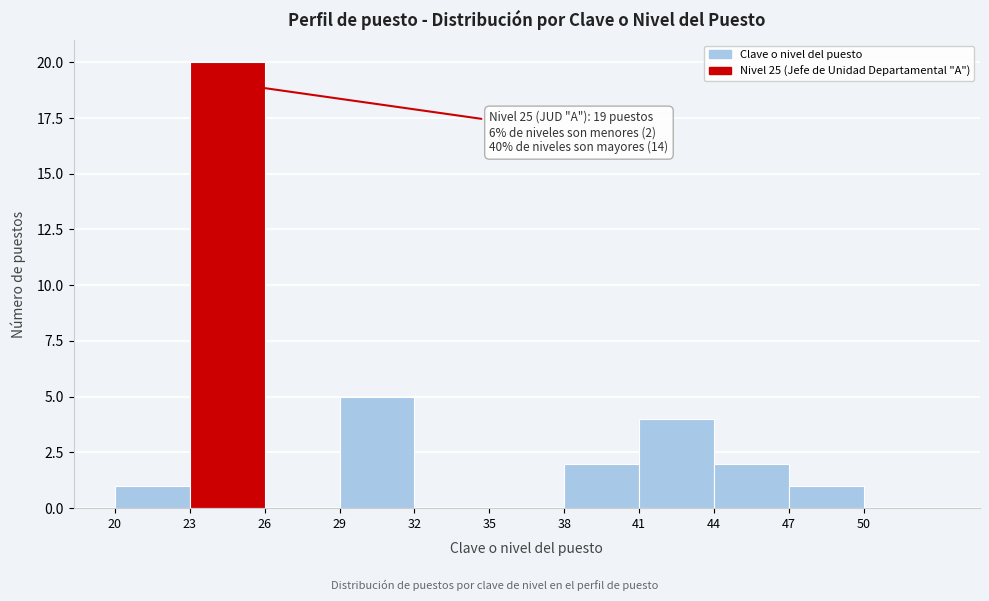

Which range on the x-axis has the tallest bar?

23 to 26